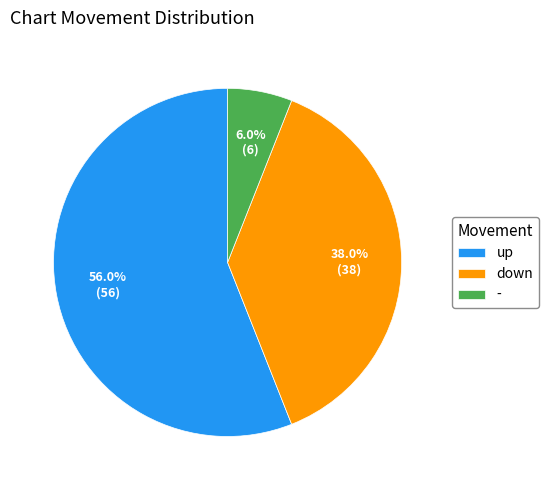

Which slice is the smallest?

-